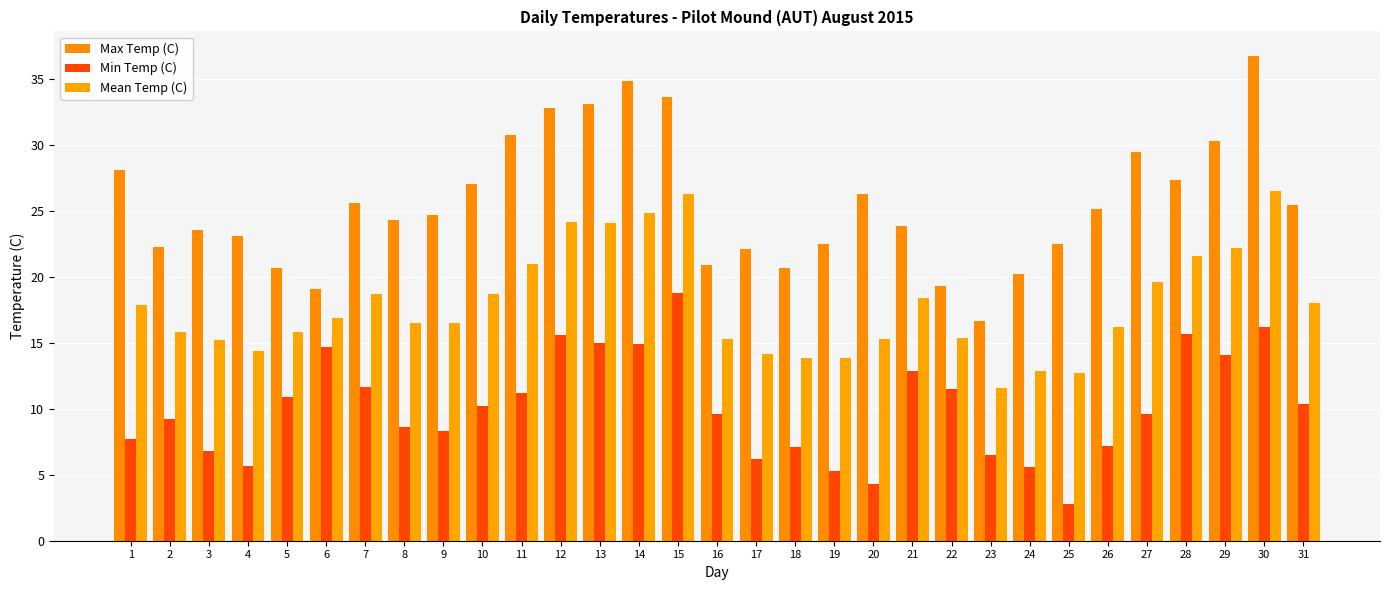

Which label corresponds to the largest value in the chart?

30